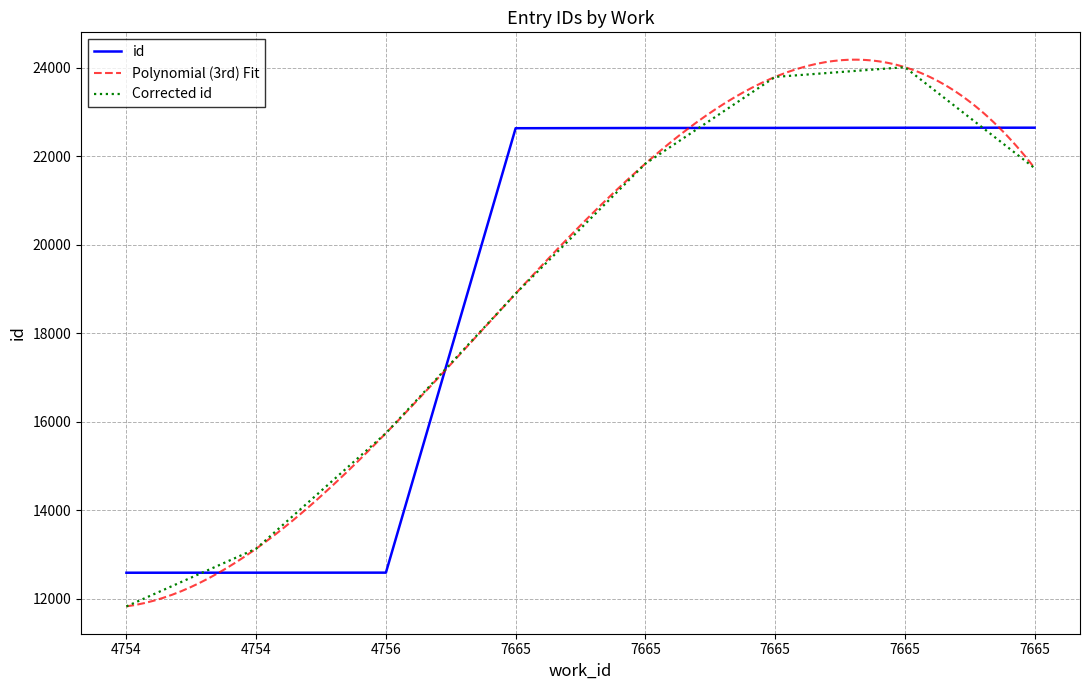

Which category has the lowest value across all series?

4754